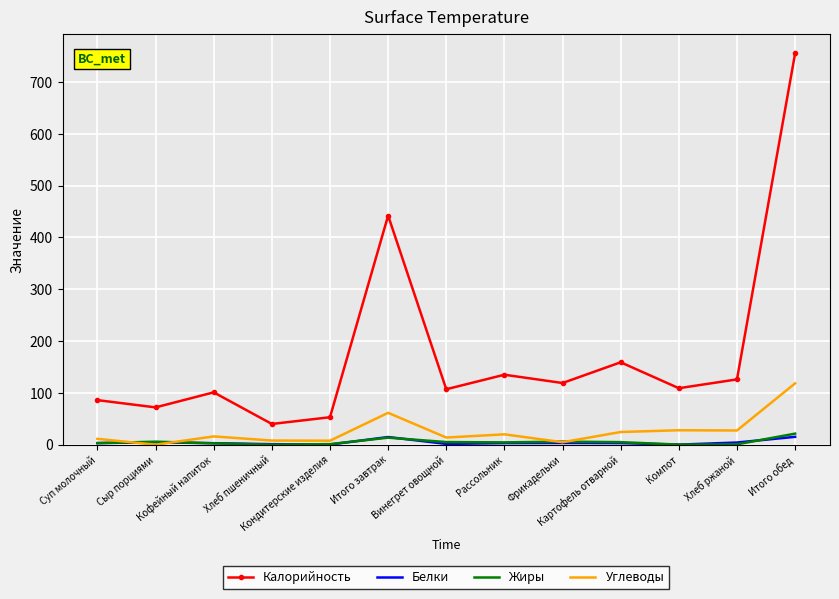

What is the highest value of the Жиры series?

21.4